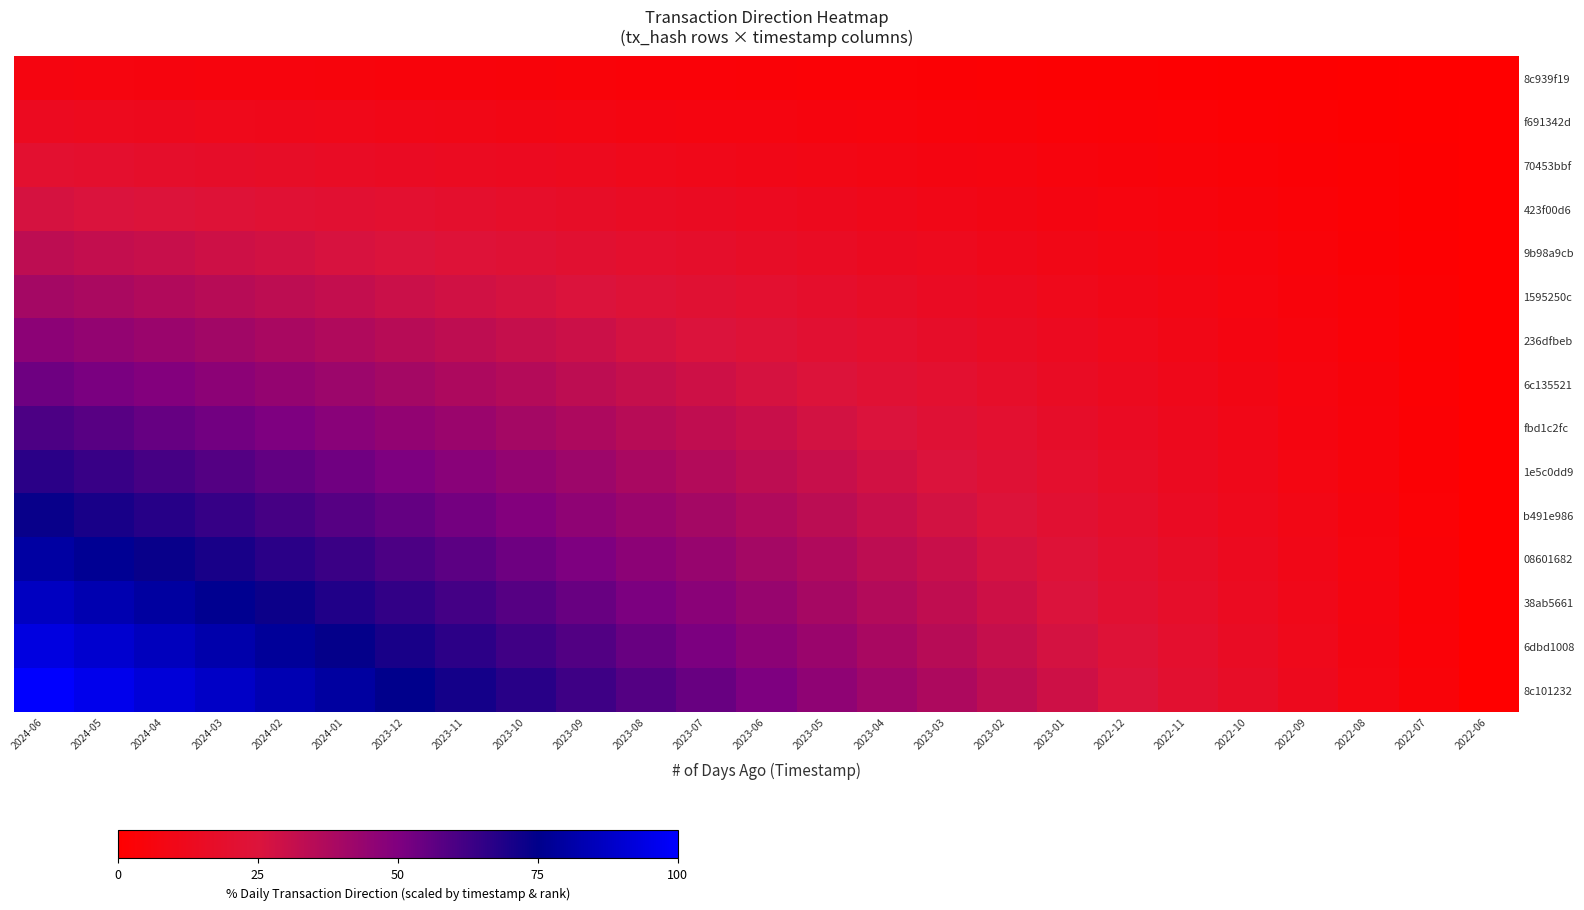

Which series has the largest total across all categories?

8c101232